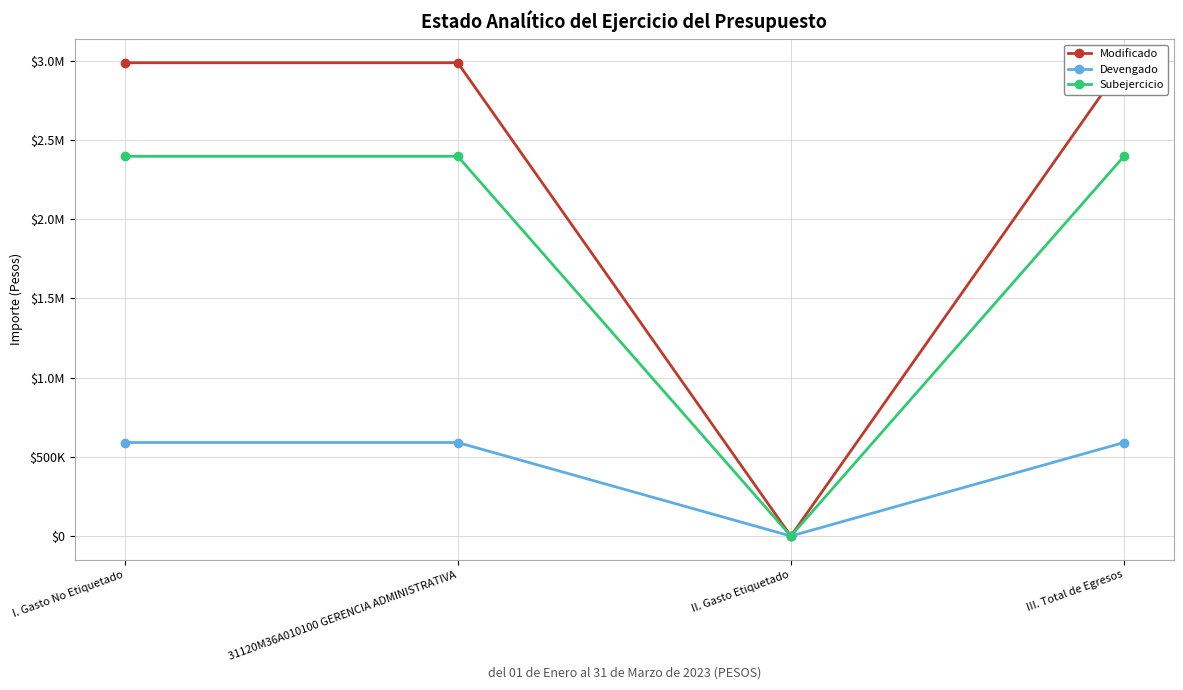

Reading left to right, transcribe all the data shown in this chart.

Modificado: I. Gasto No Etiquetado=2986000.0	31120M36A010100 GERENCIA ADMINISTRATIVA=2986000.0	II. Gasto Etiquetado=0.0	III. Total de Egresos=2986000.0
Devengado: I. Gasto No Etiquetado=590191.5	31120M36A010100 GERENCIA ADMINISTRATIVA=590191.5	II. Gasto Etiquetado=0.0	III. Total de Egresos=590191.5
Subejercicio: I. Gasto No Etiquetado=2395808.5	31120M36A010100 GERENCIA ADMINISTRATIVA=2395808.5	II. Gasto Etiquetado=0.0	III. Total de Egresos=2395808.5